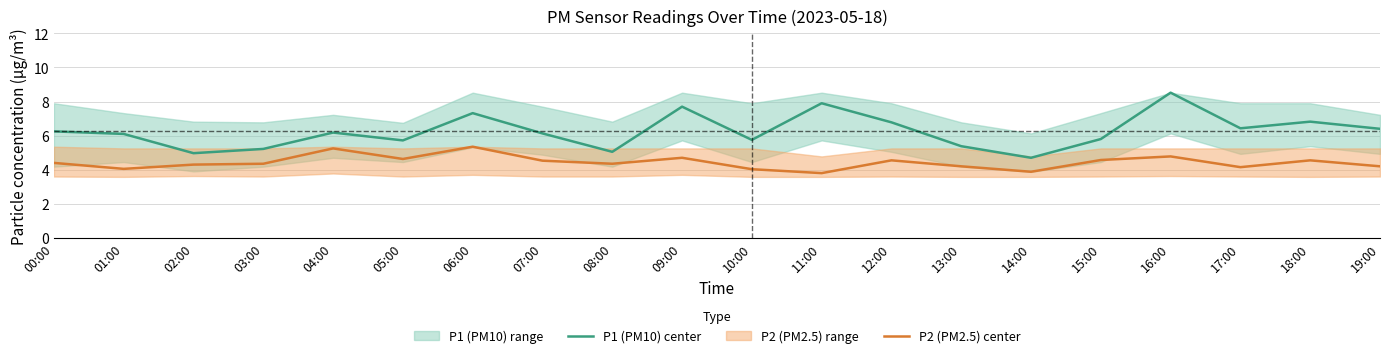

List the series in order of their peak value, lowest first.

P2 (PM2.5) center, P1 (PM10) center